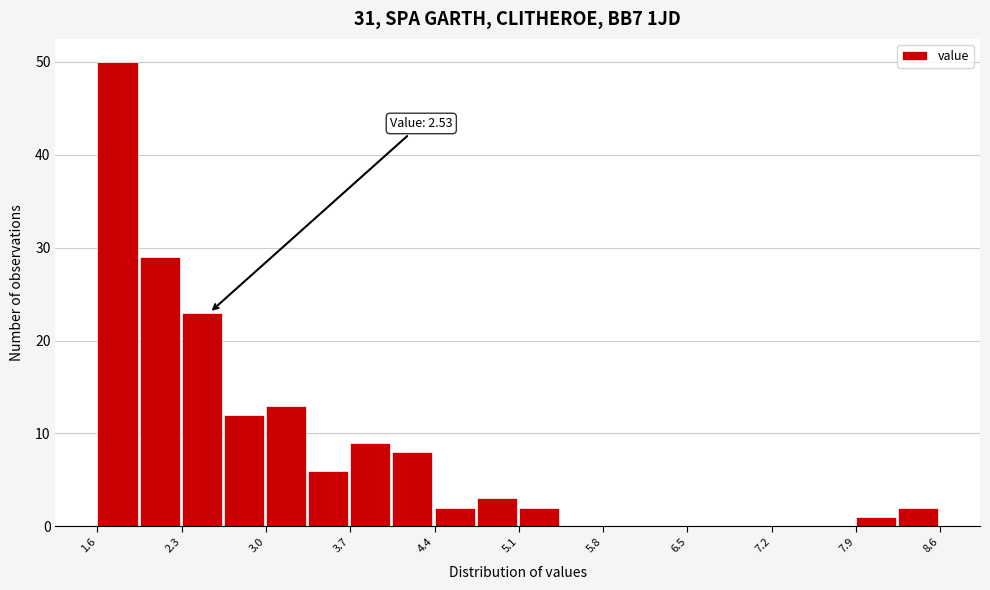

Read against the x-axis, roughly where is the centre of the tallest bar?

1.8